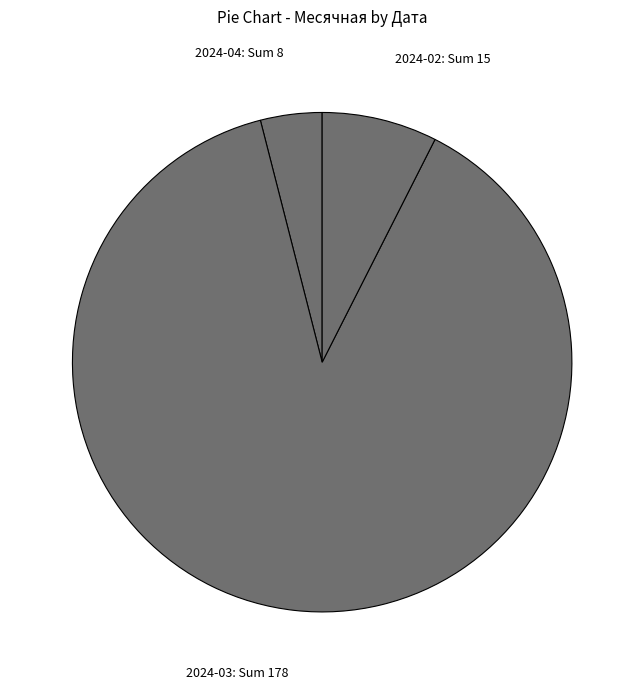

How many slices are in this pie chart?

3